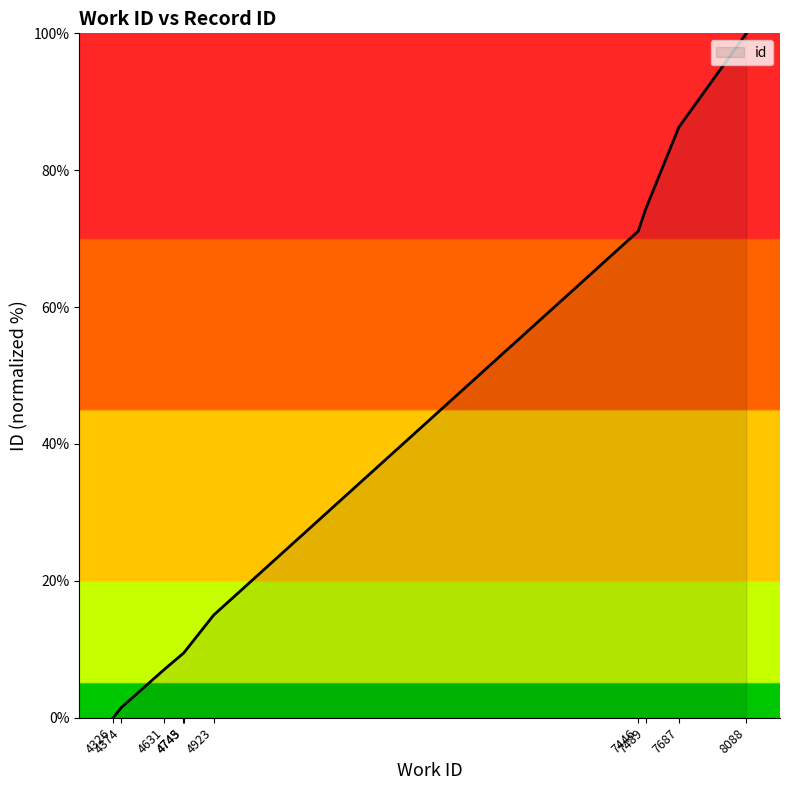

The chart shows a value of 155.1 at 8088. True or false?

False